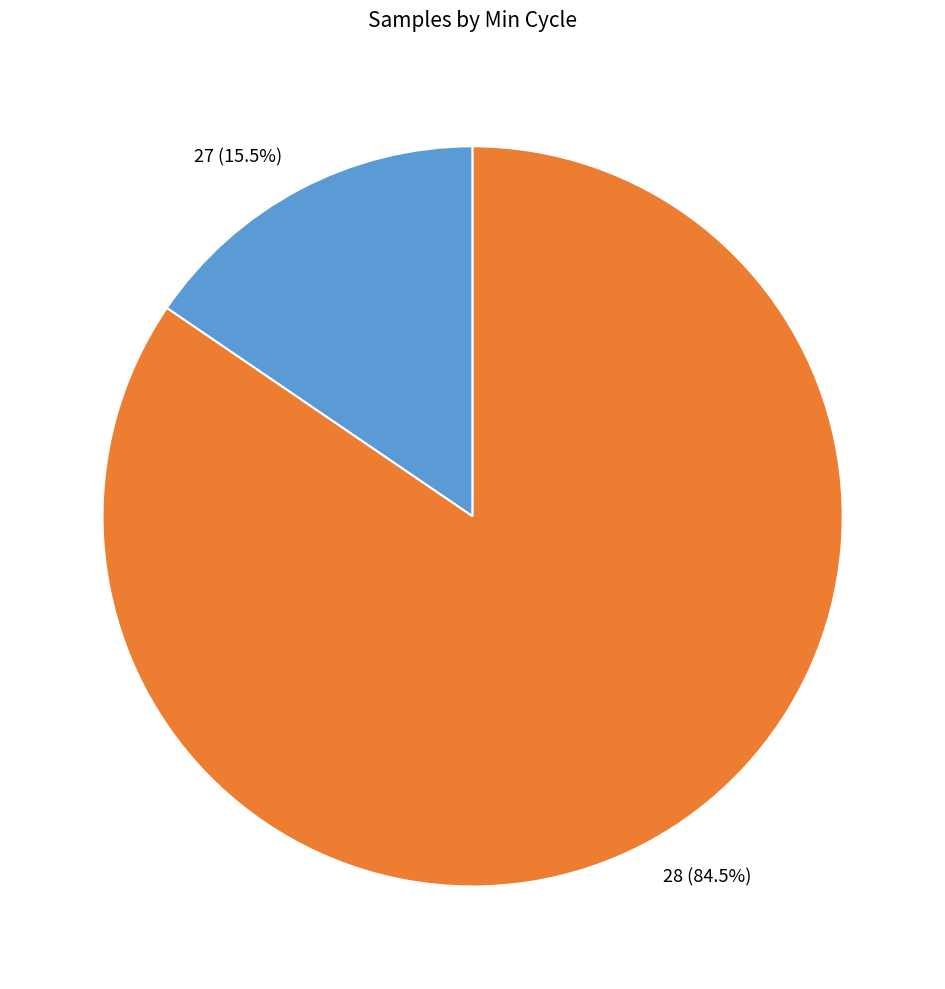

What percentage is NOT represented by 28 (84.5%)?

15.5%